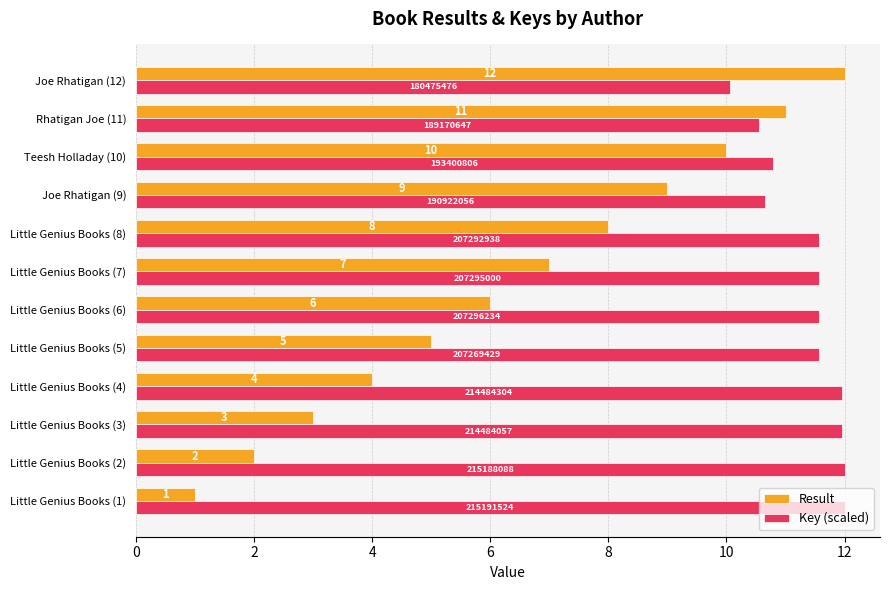

Which series has the widest spread of values?

Result